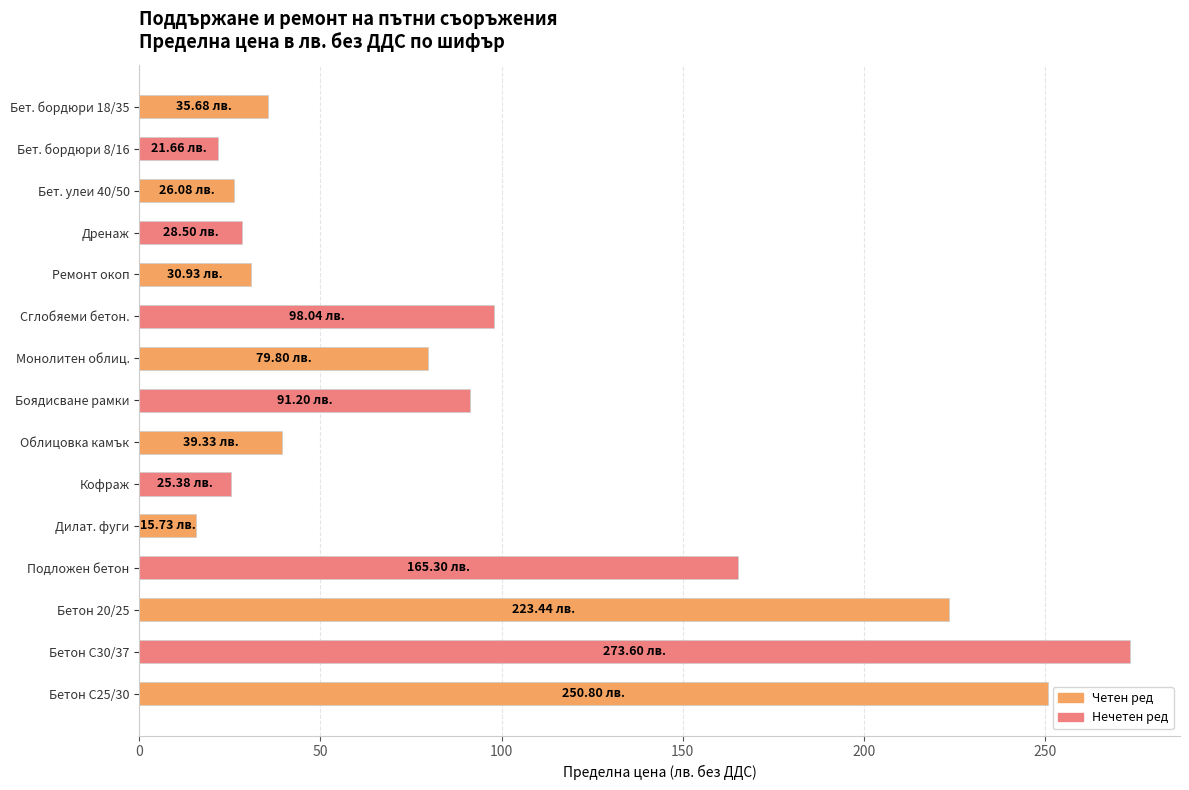

At which category does the chart reach its minimum across all series?

Дилат. фуги